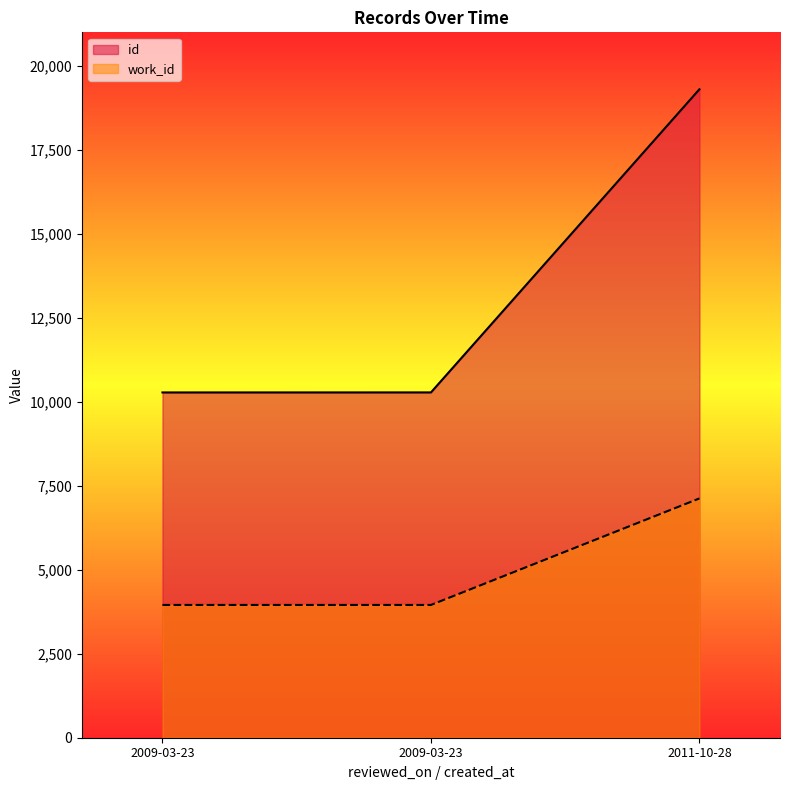

Reading right to left, list all the values displayed in this chart.

id: 19306	10280	10279
work_id: 7124	3953	3953